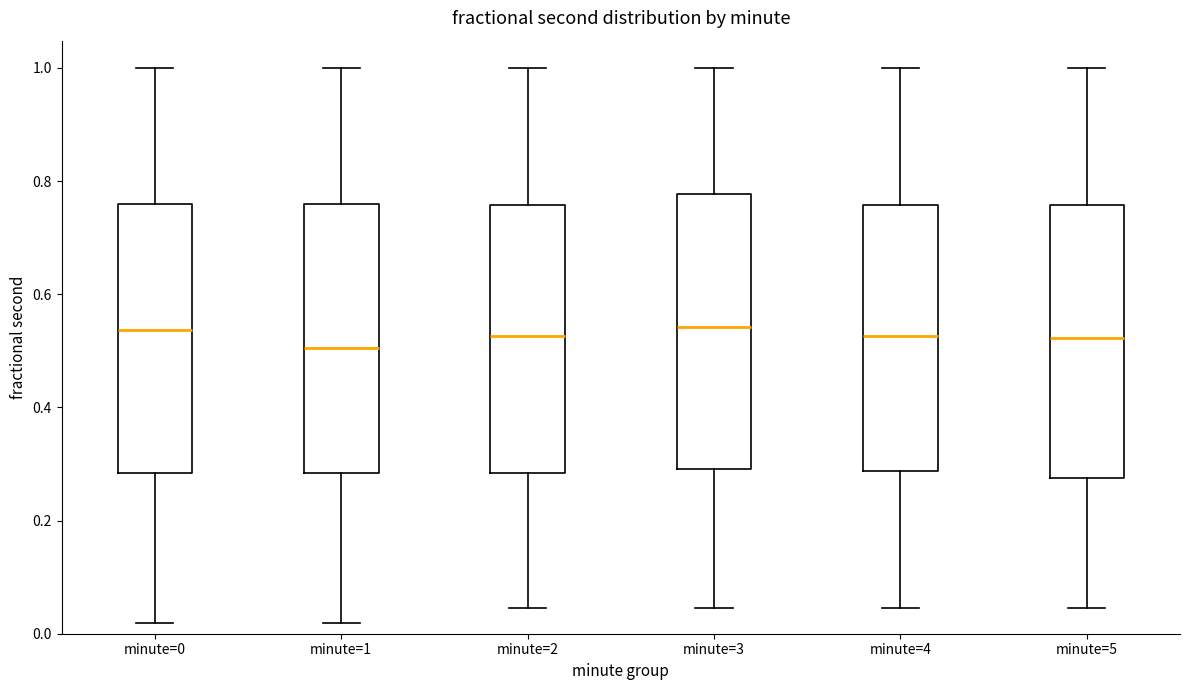

Where does the upper whisker of the box for minute=3 end on the y-axis? The values are not printed on the chart, so give them approximately, as read against the axis.

1.00